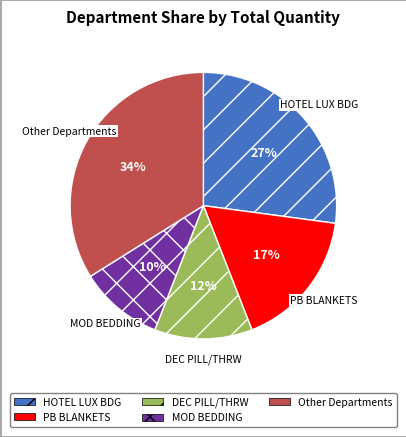

What is the largest slice in the pie chart?

Other Departments